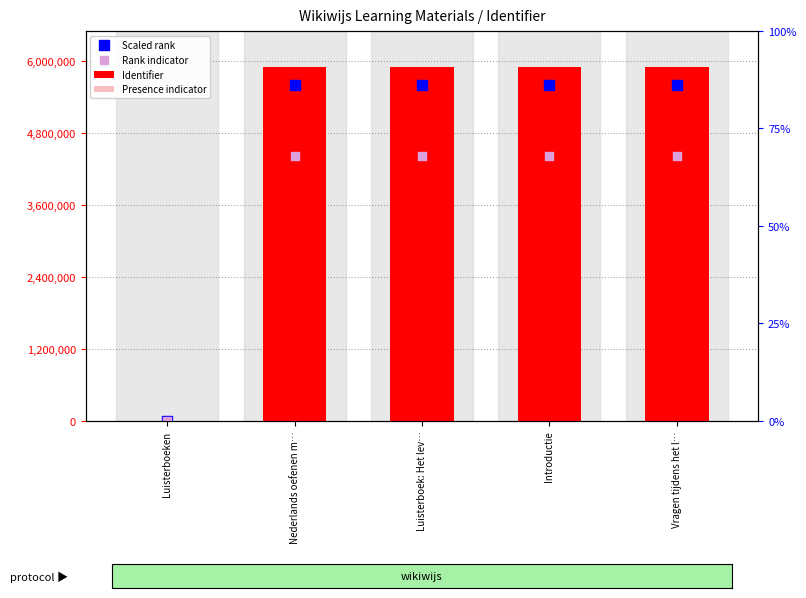

Is the value of Presence indicator at Vragen tijdens het l… greater than the value of Identifier at Luisterboek: Het lev…?

No